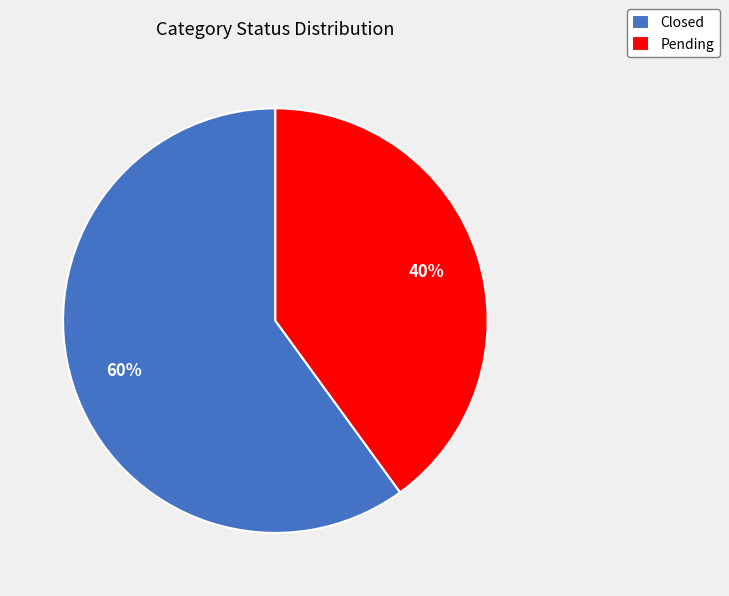

True or false: Pending accounts for 40% of the total.

True